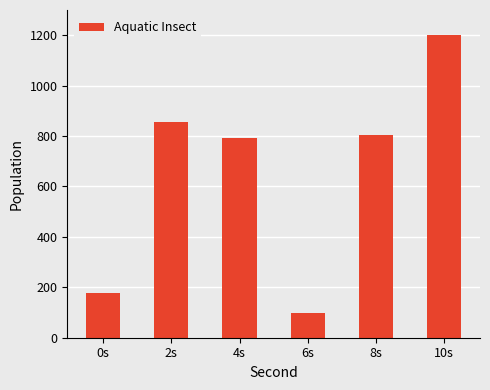

What is the ratio of the value at 0s to the value at 10s?

0.1